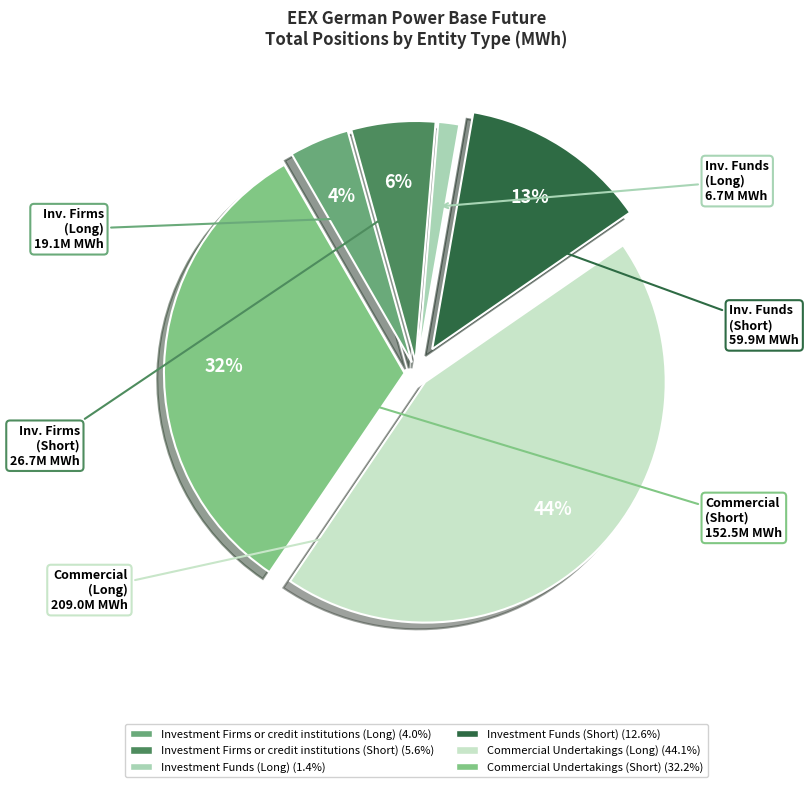

Which category has the biggest portion of the pie?

Commercial Undertakings (Long)